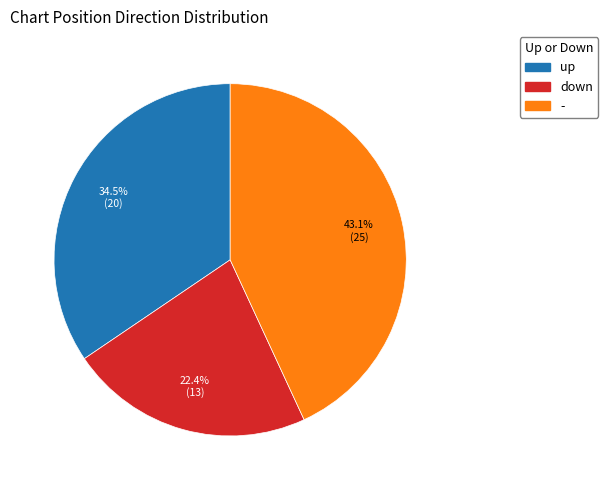

What percentage is NOT represented by up?

65.5%